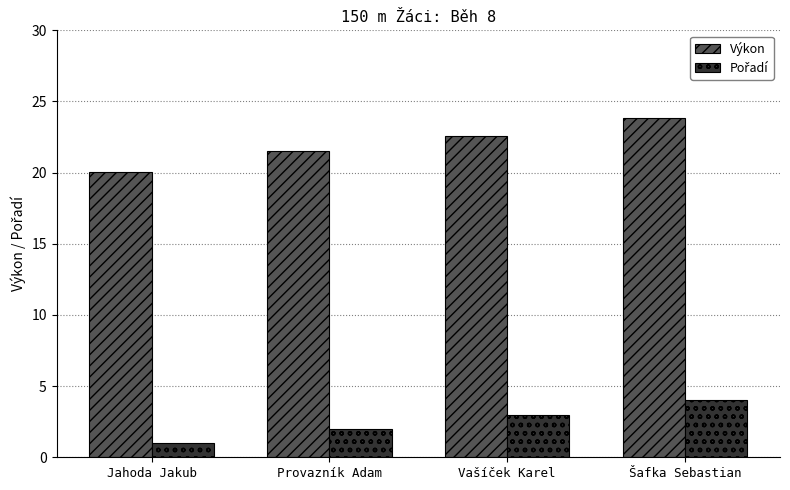

How many groups of bars are there?

4